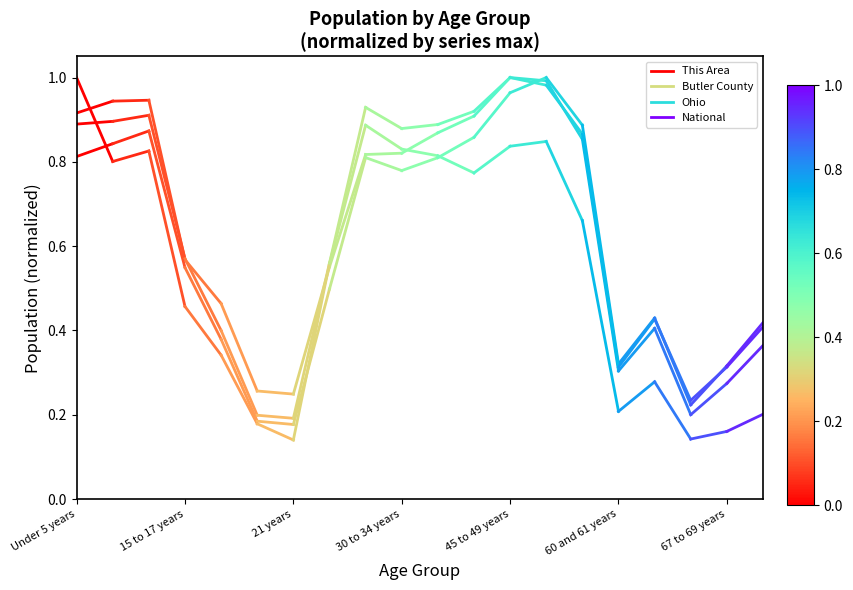

True or false: This Area has a value of 1.6 at Under 5 years.

False